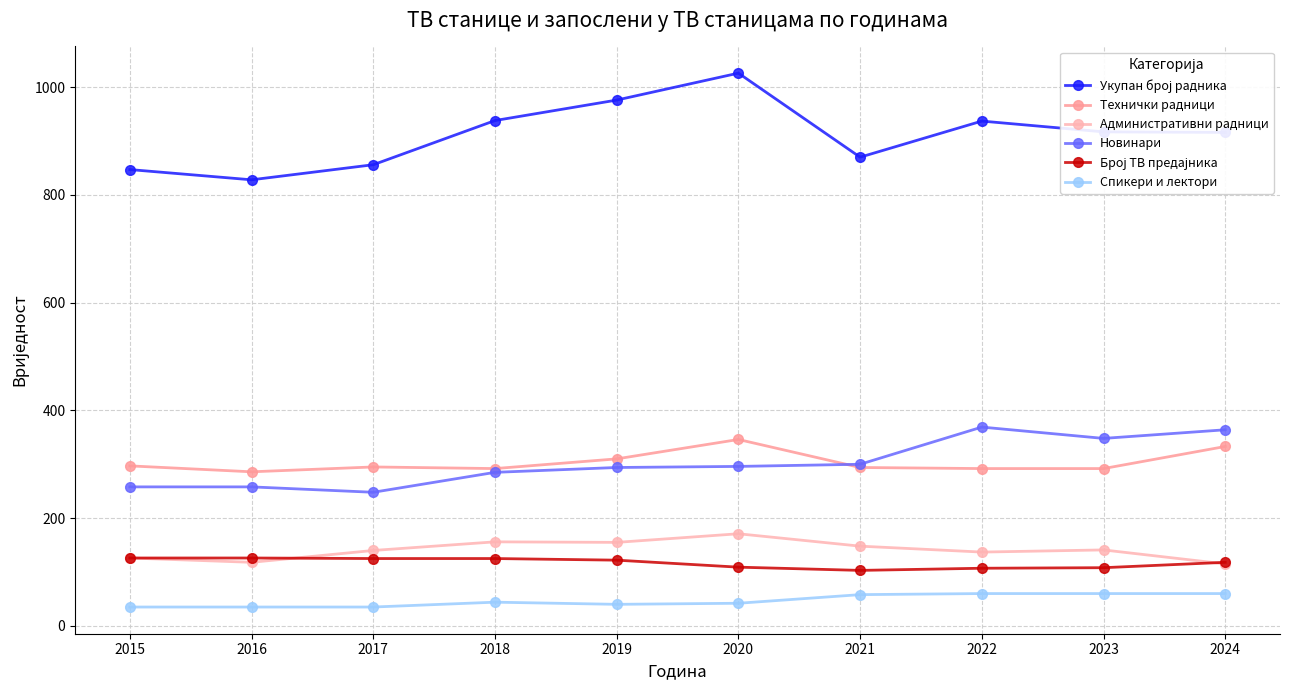

Reading left to right, list all the values displayed in this chart.

Укупан број радника: 847	828	856	938	976	1026	870	937	917	916
Технички радници: 297	286	295	292	310	346	294	292	292	333
Административни радници: 126	118	140	156	155	171	148	137	141	115
Новинари: 258	258	248	285	294	296	300	369	348	364
Број ТВ предајника: 126	126	125	125	122	109	103	107	108	118
Спикери и лектори: 35	35	35	44	40	42	58	60	60	60